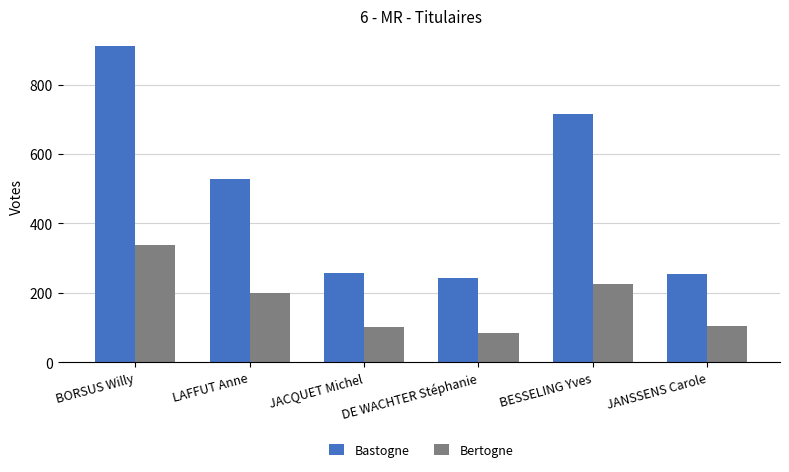

The Bastogne series shows 337 at JANSSENS Carole. True or false?

False